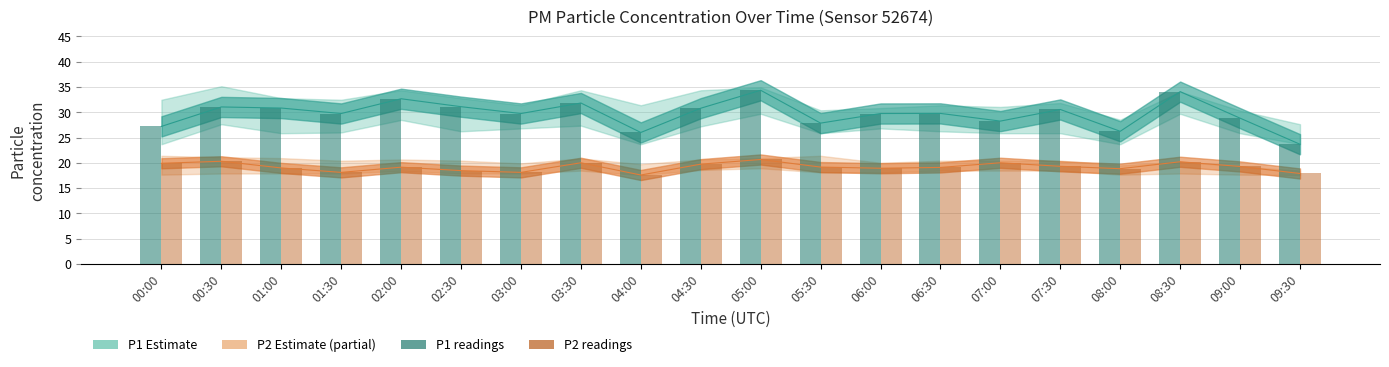

Reading left to right, what are all the values shown in this chart?

P1 (PM10): 27.2	31.1	30.8	29.8	32.7	31.1	29.8	31.8	26.0	30.8	34.4	27.9	29.8	29.8	28.2	30.6	26.2	34.1	28.8	23.7
P2 (PM2.5): 19.9	20.3	19.0	18.1	19.1	18.4	18.1	20.0	17.6	19.7	20.6	19.1	18.9	19.1	20.0	19.3	18.8	20.2	19.3	17.9
P1 readings: 27.2	31.1	30.8	29.8	32.7	31.1	29.8	31.8	26.0	30.8	34.4	27.9	29.8	29.8	28.2	30.6	26.2	34.1	28.8	23.7
P2 readings: 19.9	20.3	19.0	18.1	19.1	18.4	18.1	20.0	17.6	19.7	20.6	19.1	18.9	19.1	20.0	19.3	18.8	20.2	19.3	17.9